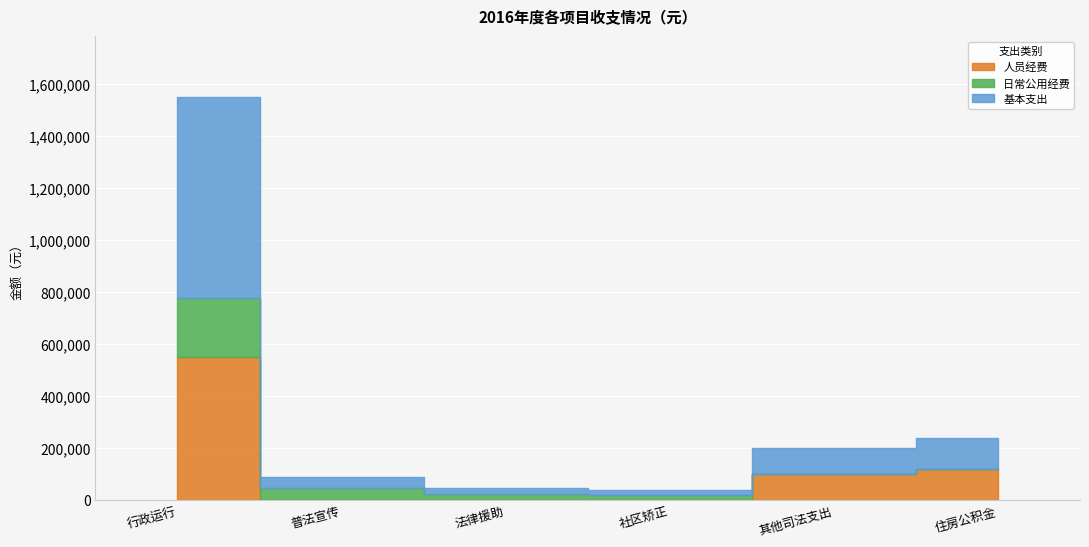

True or false: 日常公用经费 has more than 2 interior local peaks.

False